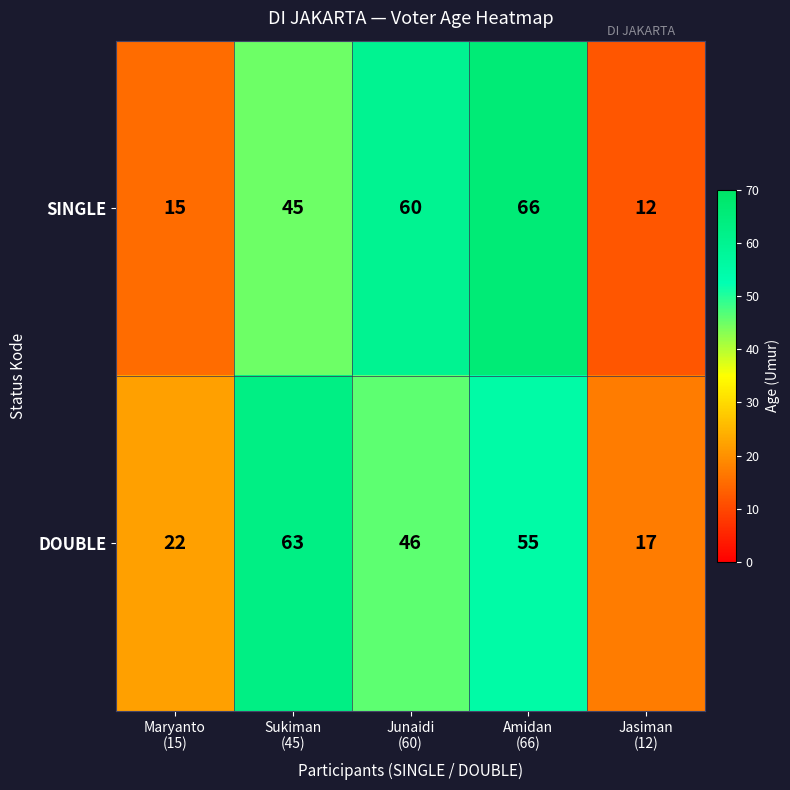

At how many categories does at least one series exceed 26?

3